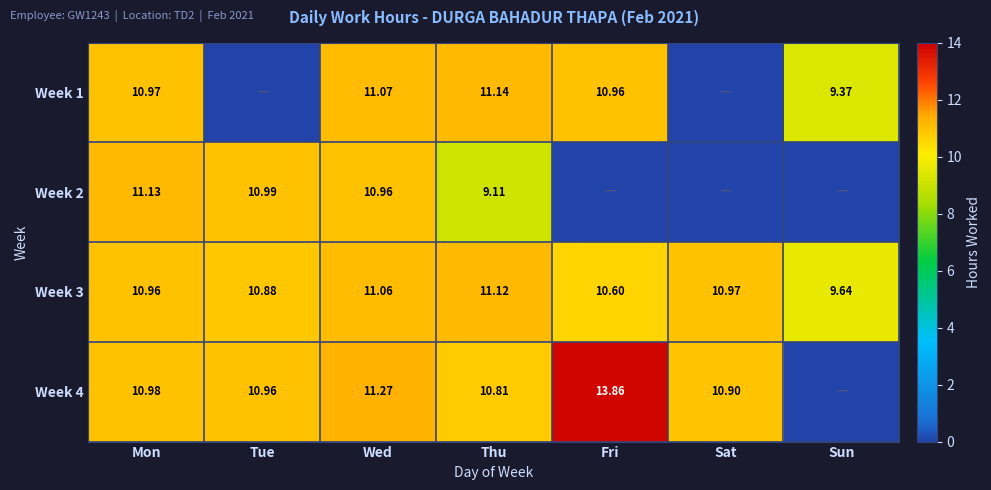

List the labels in order of Week 3 value, largest first.

Thu, Wed, Sat, Mon, Tue, Fri, Sun